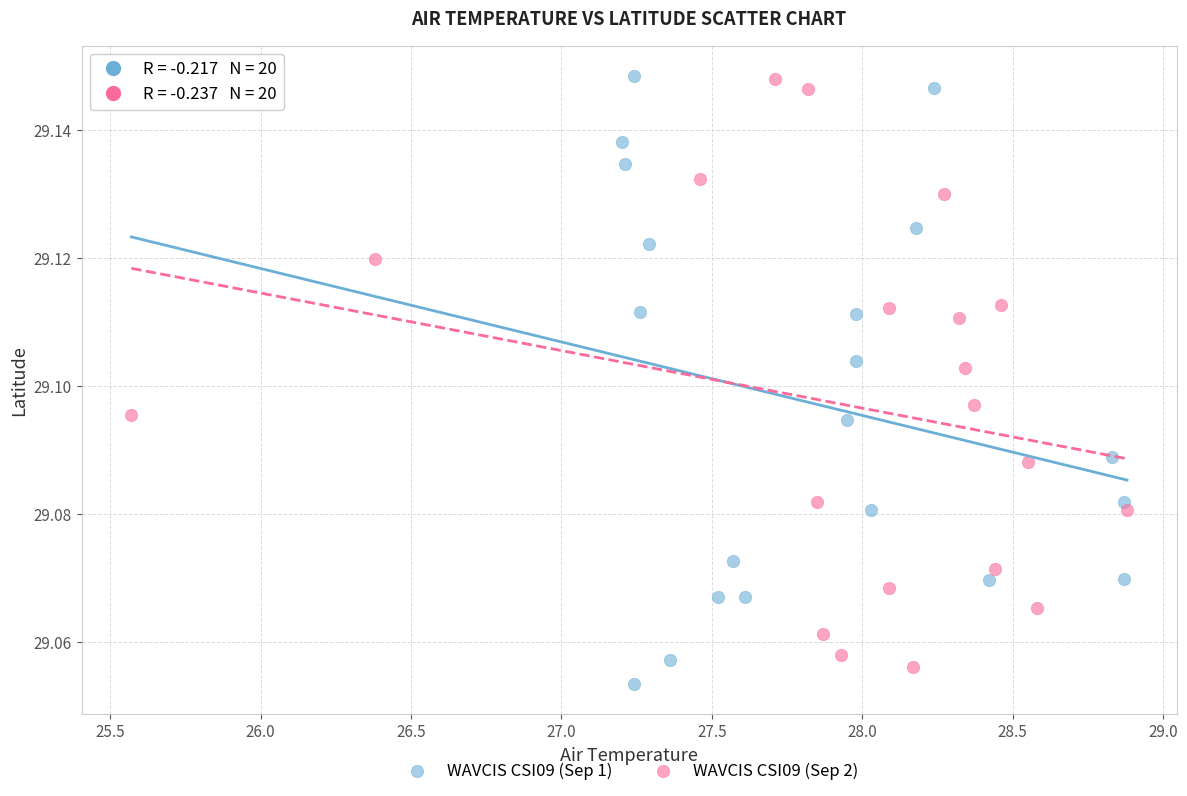

What are all the series names shown in the legend?

WAVCIS CSI09 (Sep 1), WAVCIS CSI09 (Sep 2)